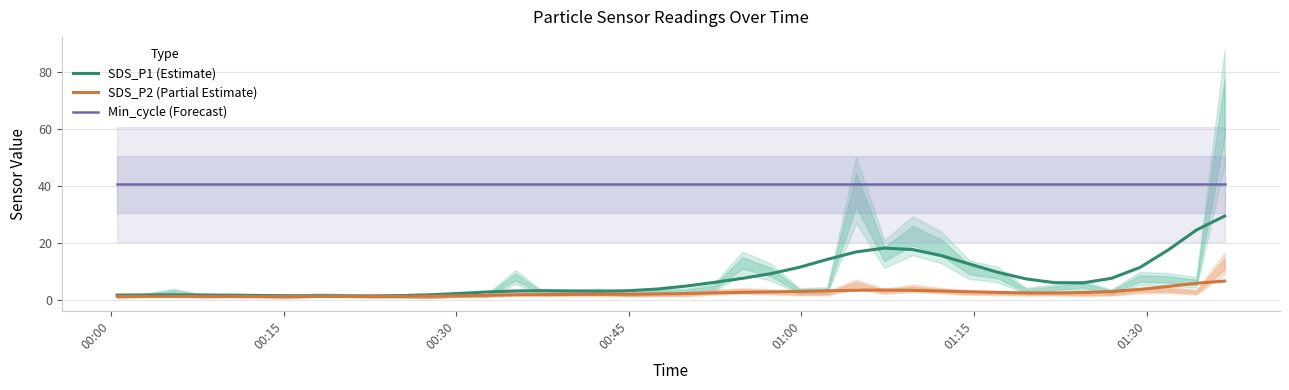

True or false: SDS_P2 (Partial Estimate) and Min_cycle (Forecast) intersect in this chart.

False